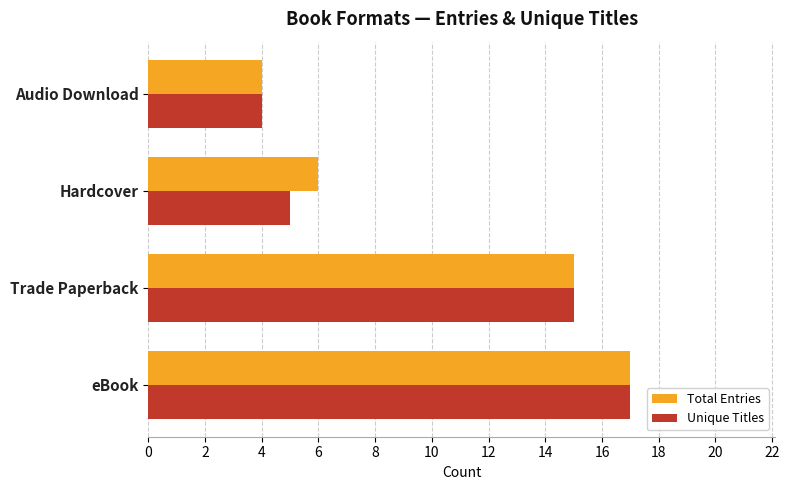

Is the value of Total Entries at Trade Paperback greater than the value of Unique Titles at Audio Download?

Yes